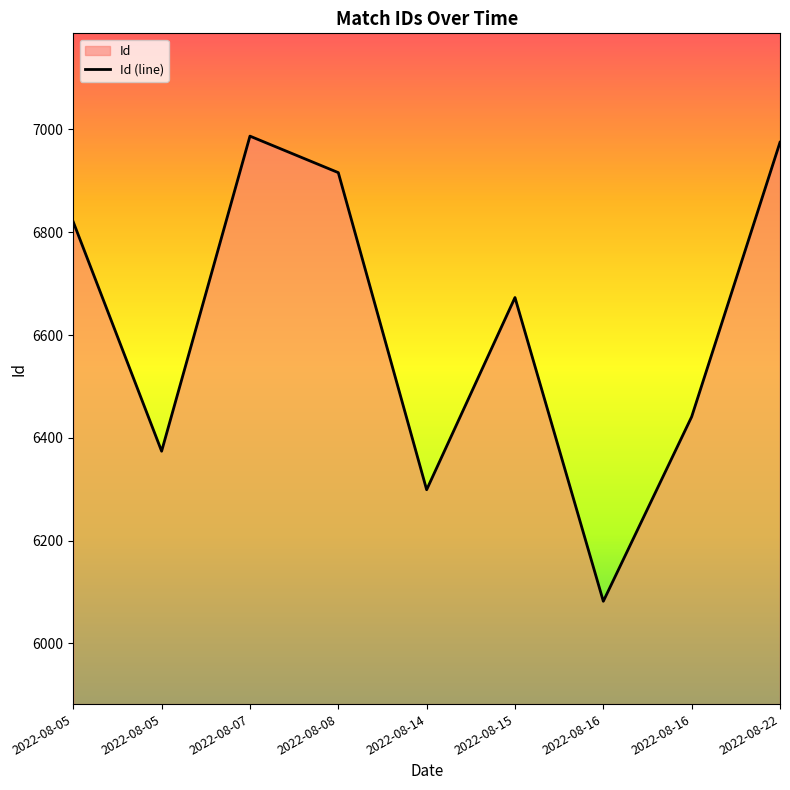

What is the minimum value shown in the chart?

6082